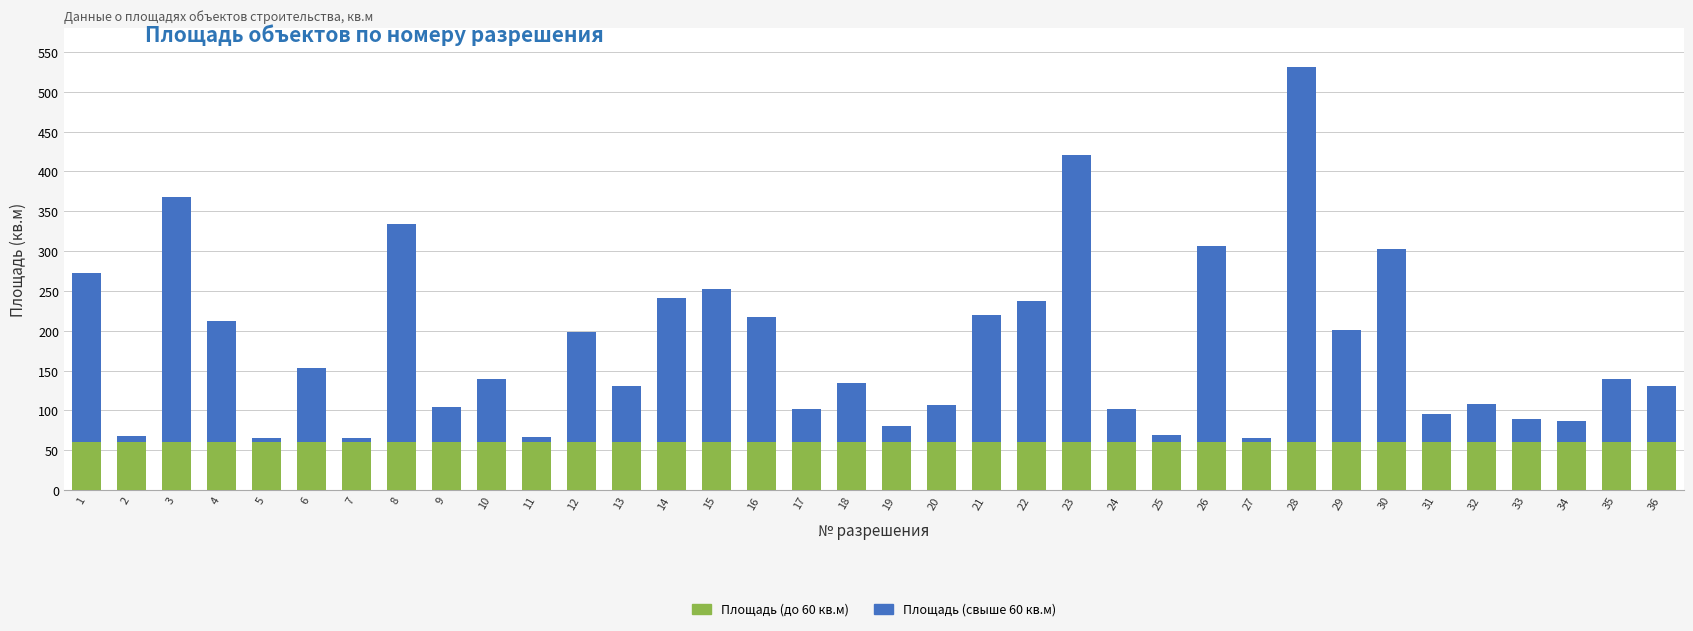

Is it true that Площадь (до 60 кв.м) equals 106.0 at 32?

False